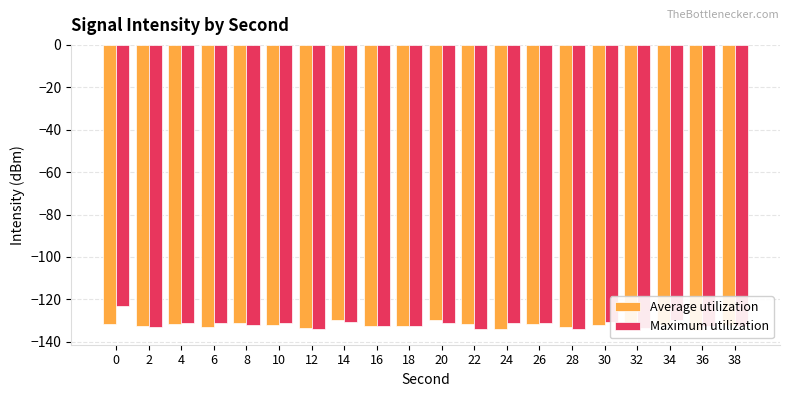

Does the chart contain stacked bars?

No